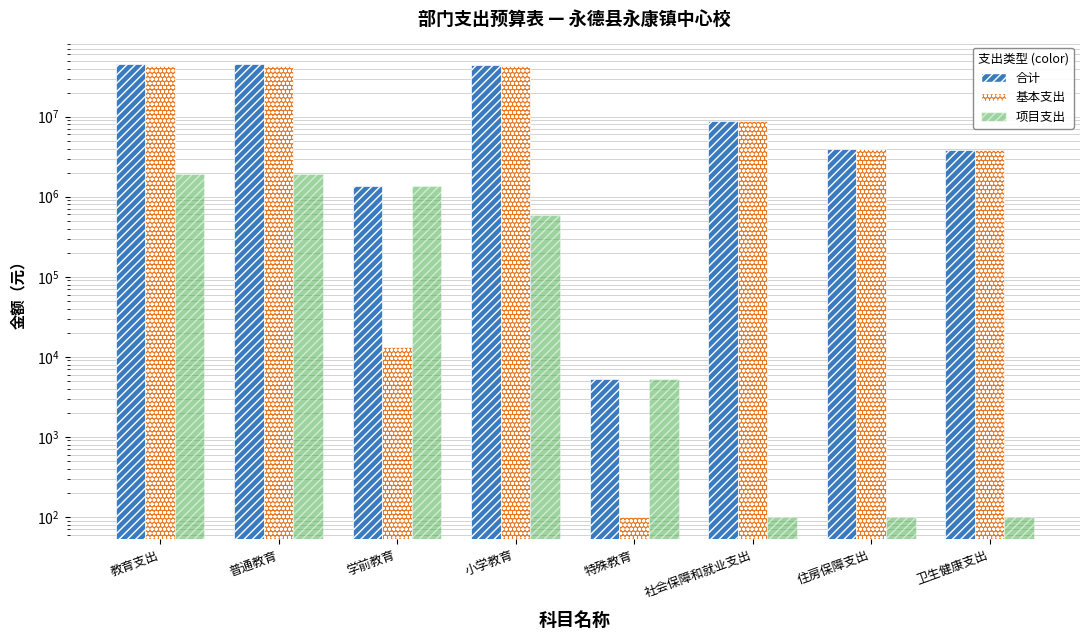

At which label does 基本支出 reach its minimum?

特殊教育